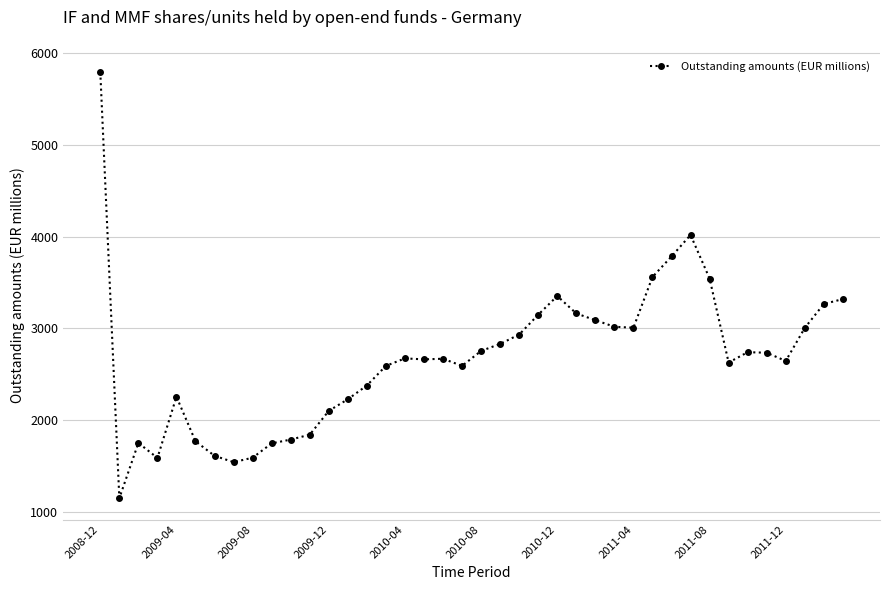

What is the smallest value displayed?

1147.5